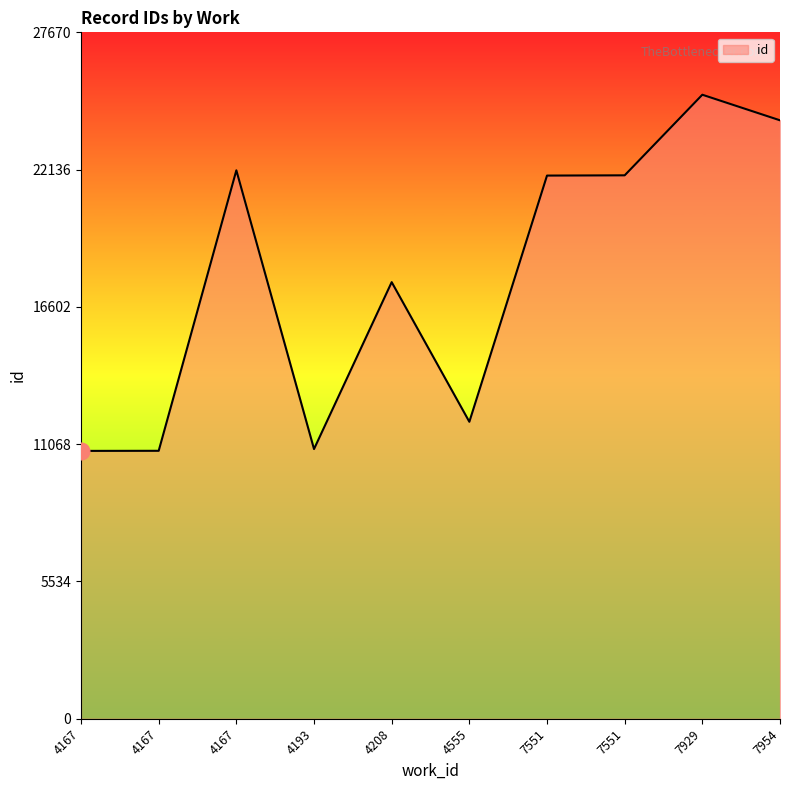

Rank the categories by value from lowest to highest.

4167, 4167, 4193, 4555, 4208, 7551, 7551, 4167, 7954, 7929